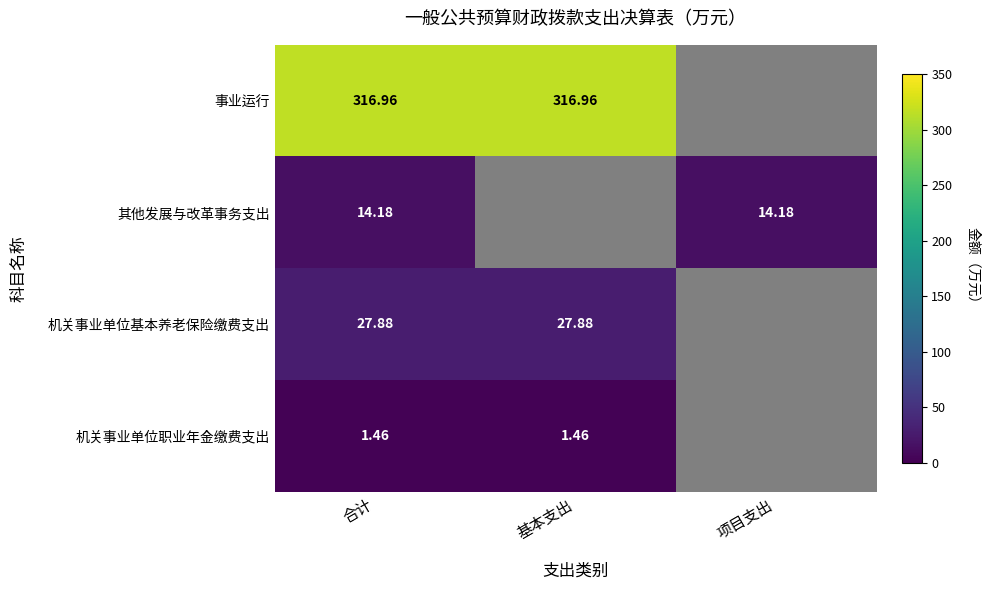

At which label does 机关事业单位基本养老保险缴费支出 reach its peak?

合计